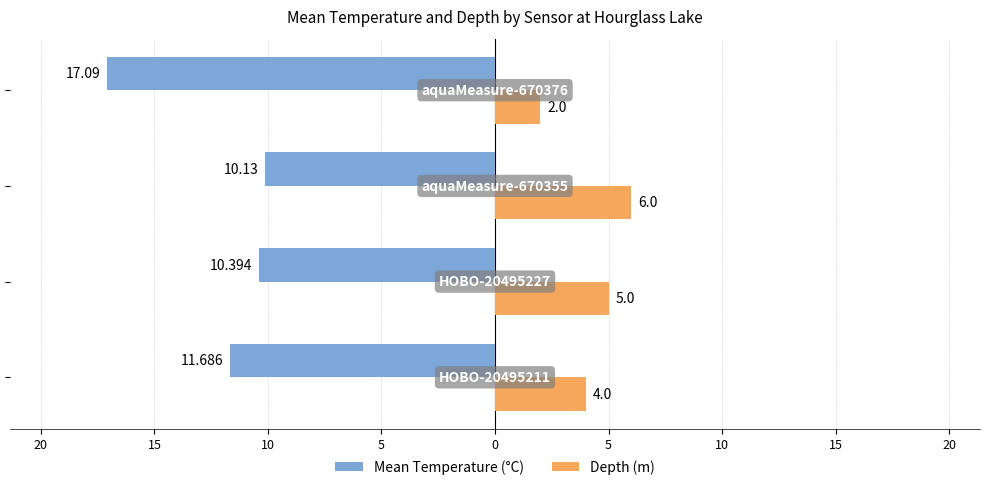

What are all the series names shown in the legend?

Mean Temperature (°C), Depth (m)